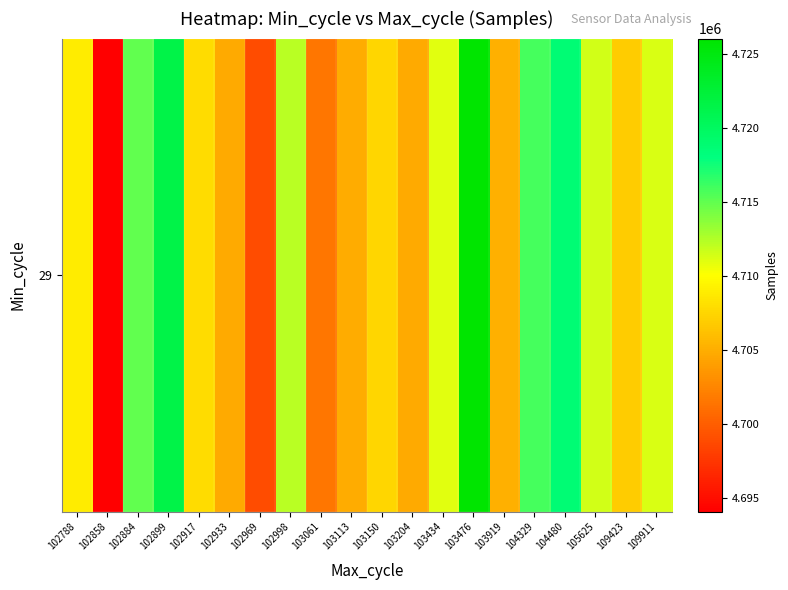

What is the minimum value shown in the chart?

4694045